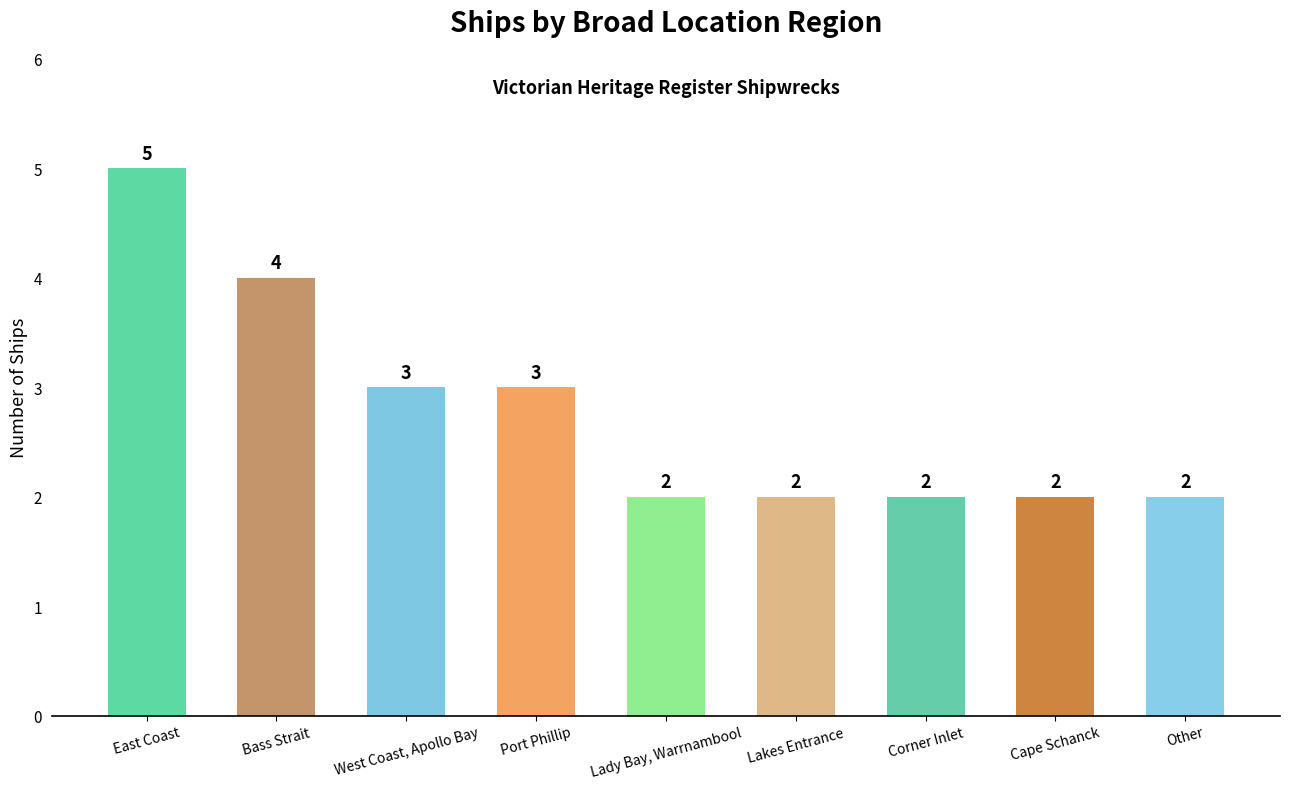

Is it true that the value at West Coast, Apollo Bay is 3?

True